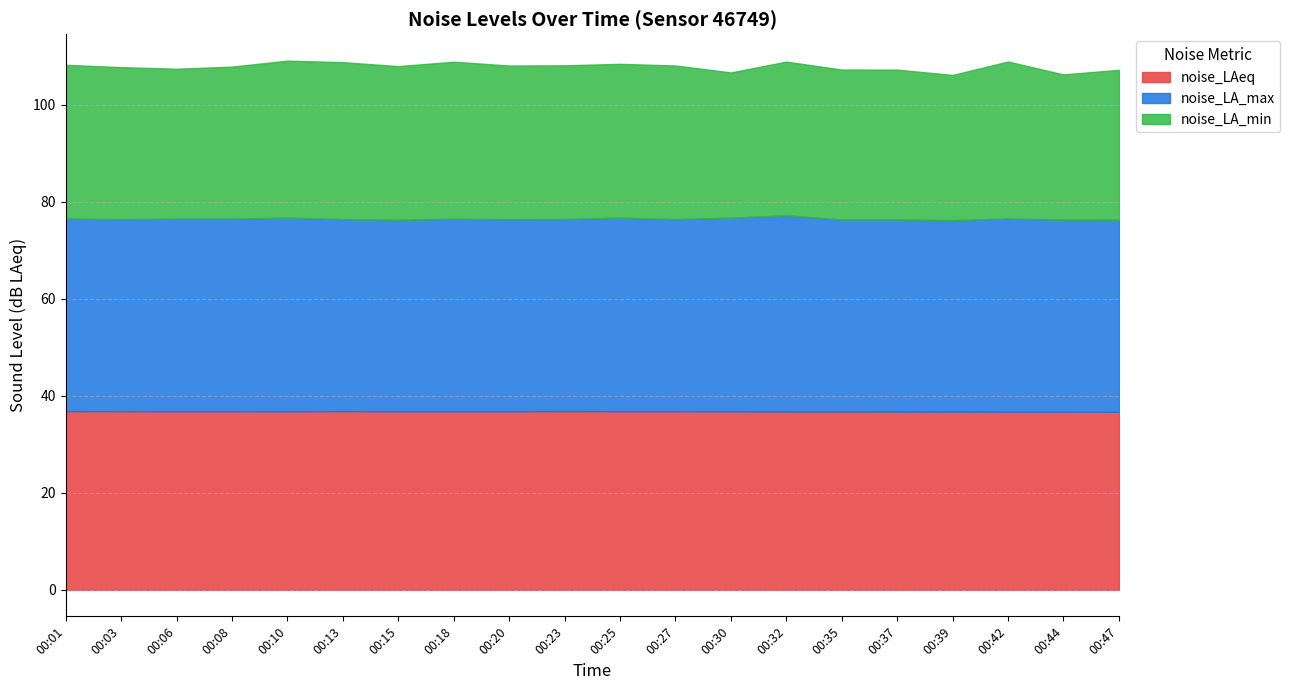

At how many categories does at least one series exceed 39?

20